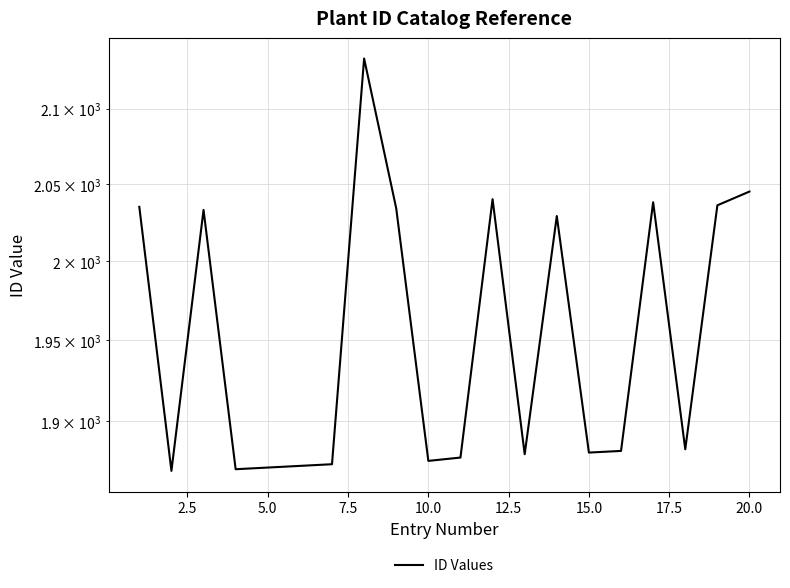

Rank the categories by value from lowest to highest.

2.5, 7.5, 10.0, 12.5, 15.0, 22.5, 10, 12, 14, 15, 17, 13, 5.0, 20.0, 0.0, 18, 16, 11, 19, 17.5